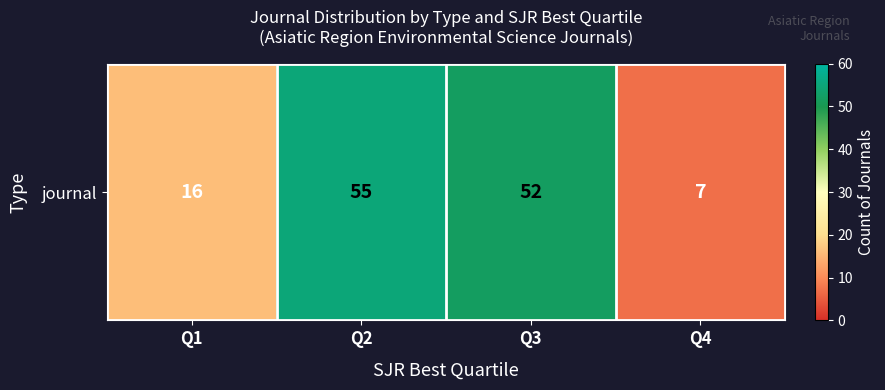

What is the difference between the maximum and minimum values?

48